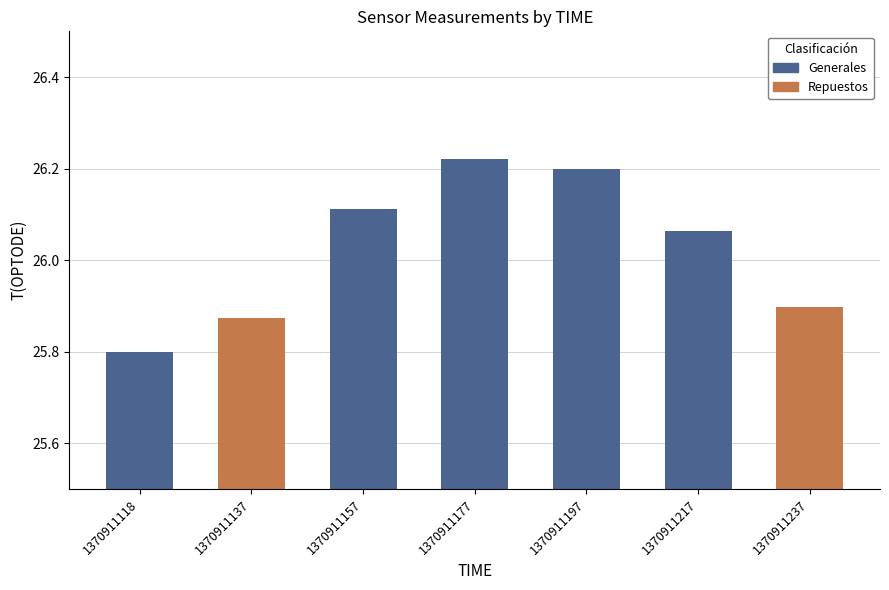

What is the sum of all values?

182.2